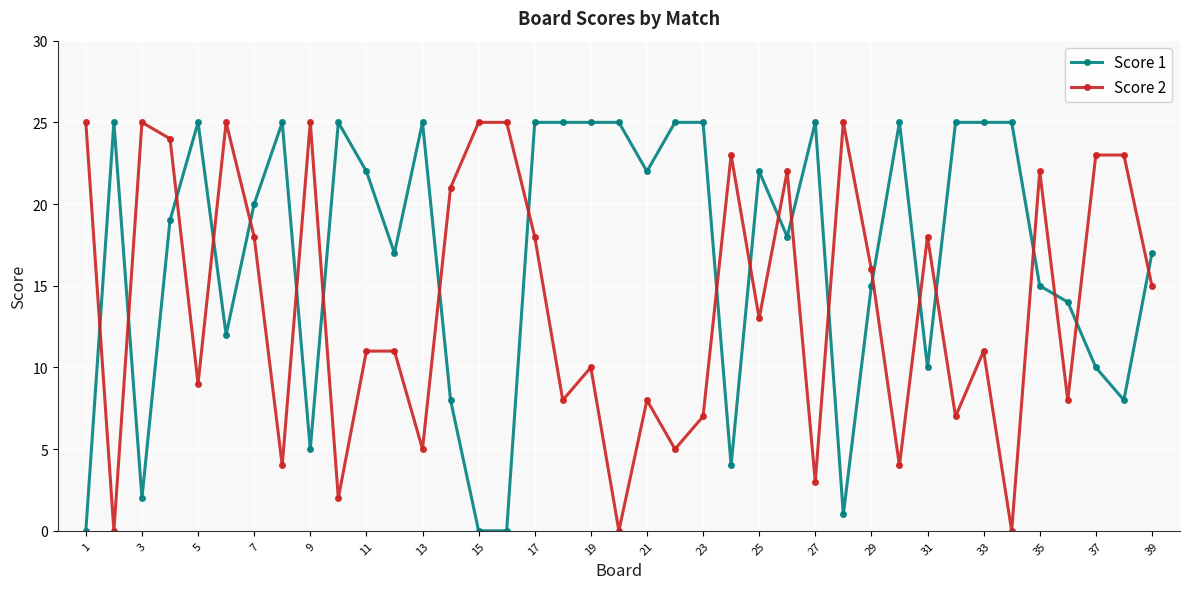

Which series has the largest total across all categories?

Score 1